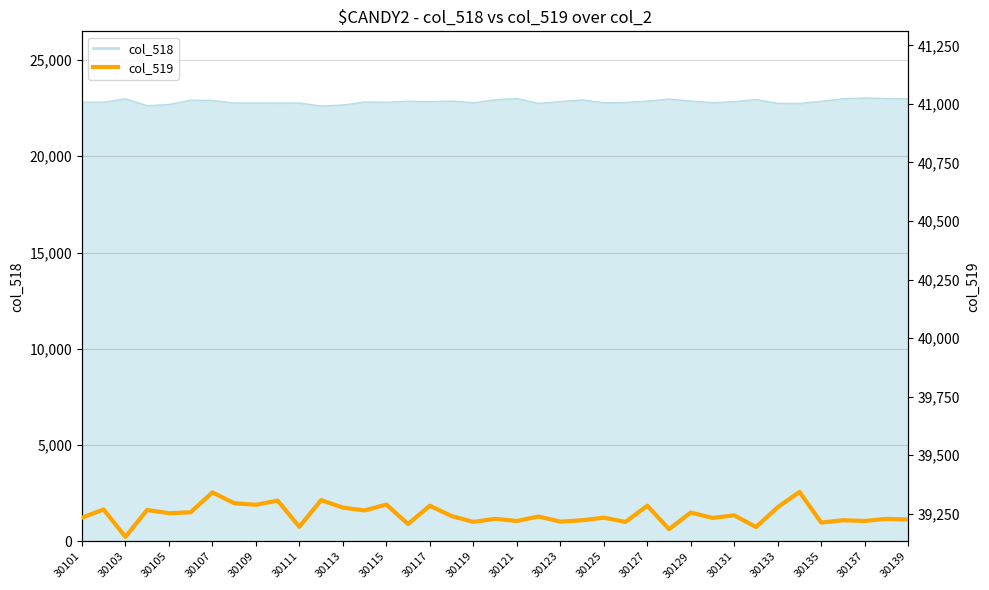

Does the chart display data point markers on the line(s)?

No